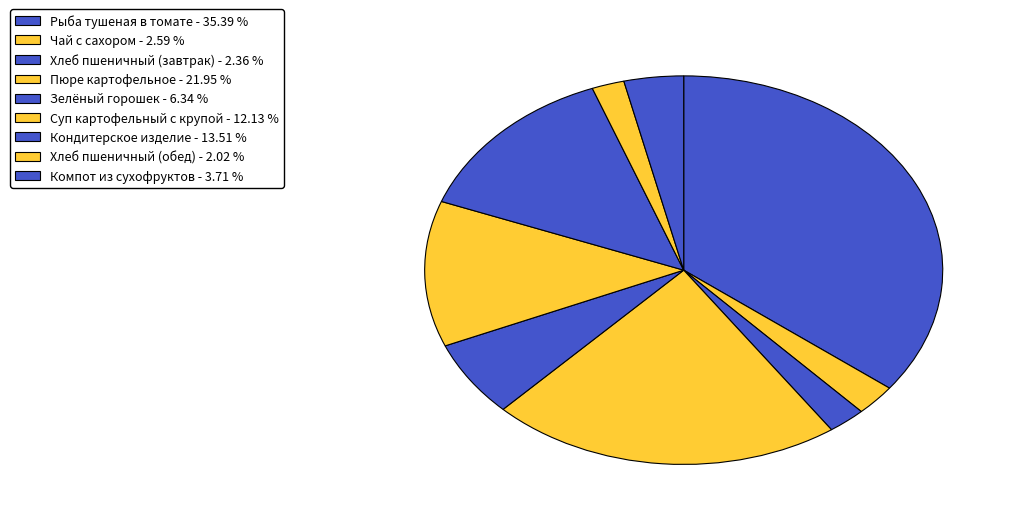

To the nearest percent, what is the difference between the Пюре картофельное and Чай с сахором slice percentages?

19%